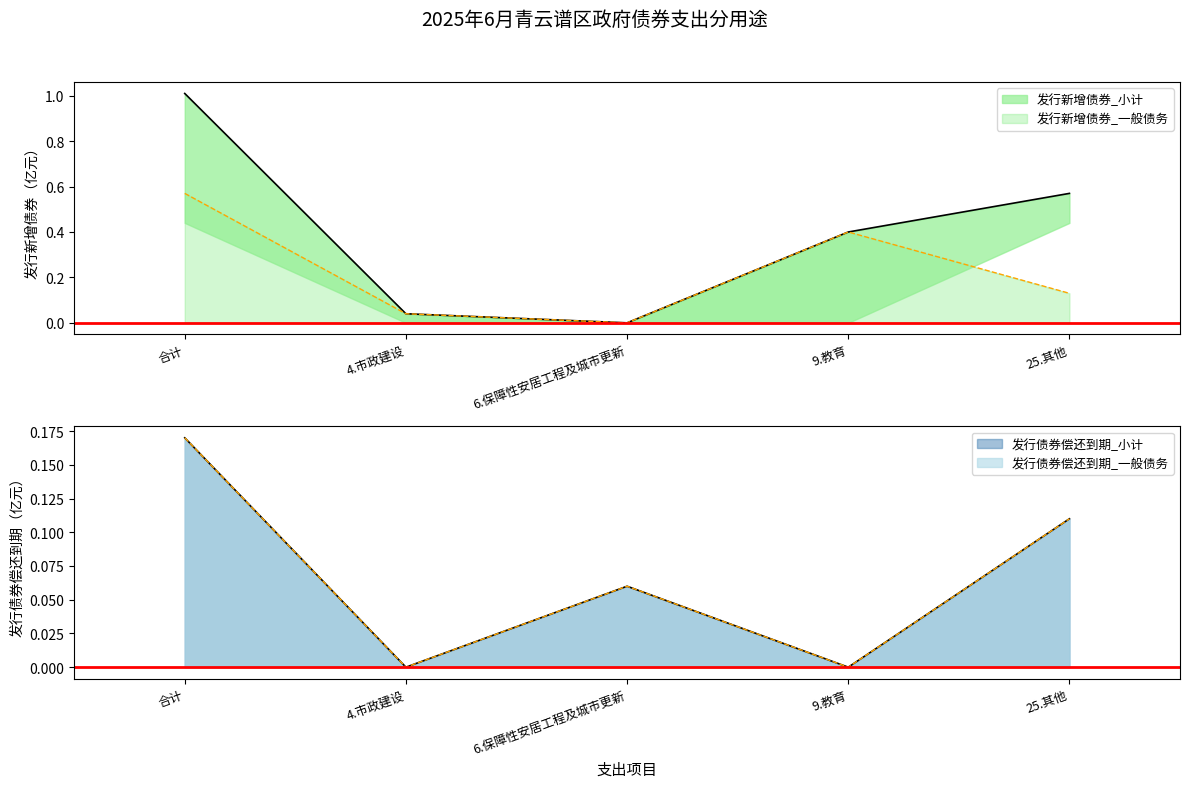

True or false: 发行债券偿还到期_小计 has a value of 0.0 at 6.保障性安居工程及城市更新.

False